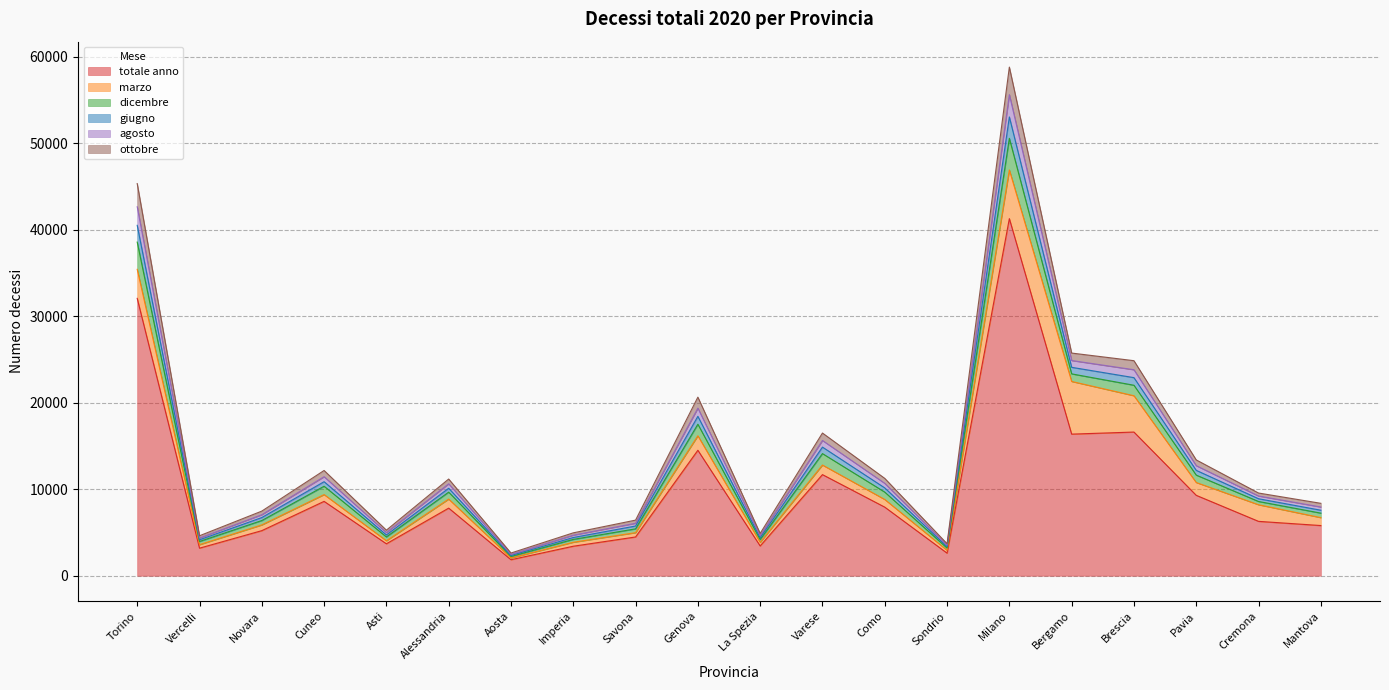

The value of giugno at Alessandria is 14597. True or false?

False